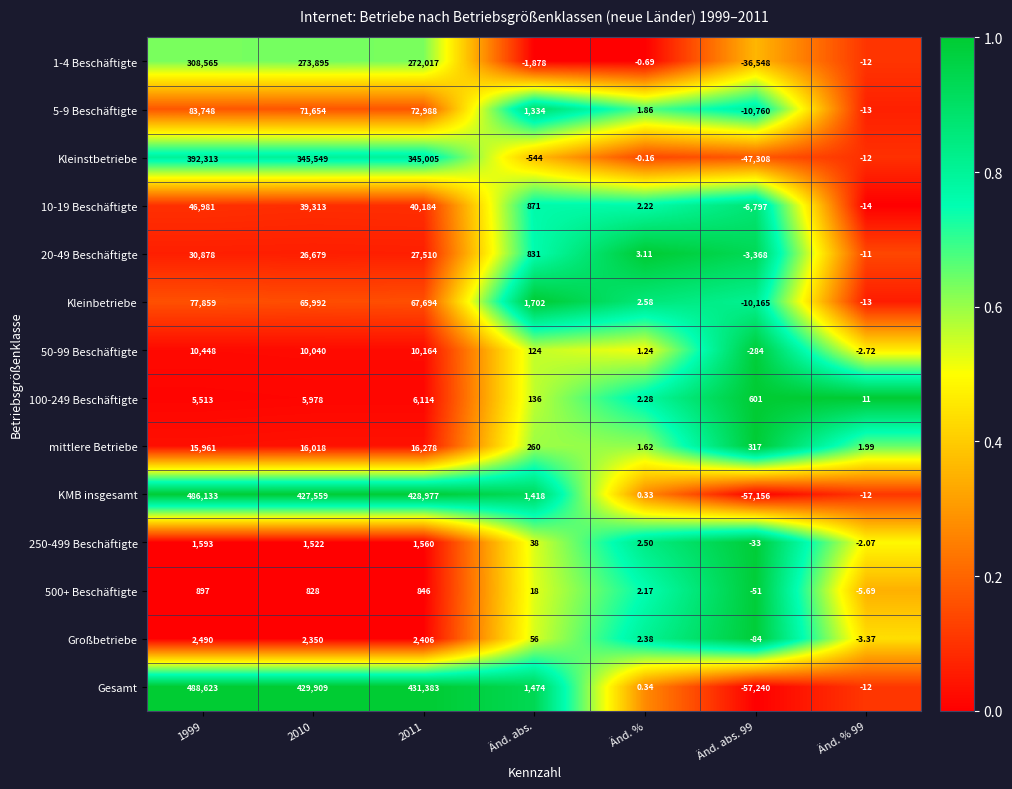

Is the value of 1-4 Beschäftigte at Änd. abs. 99 greater than the value of KMB insgesamt at Änd. % 99?

No